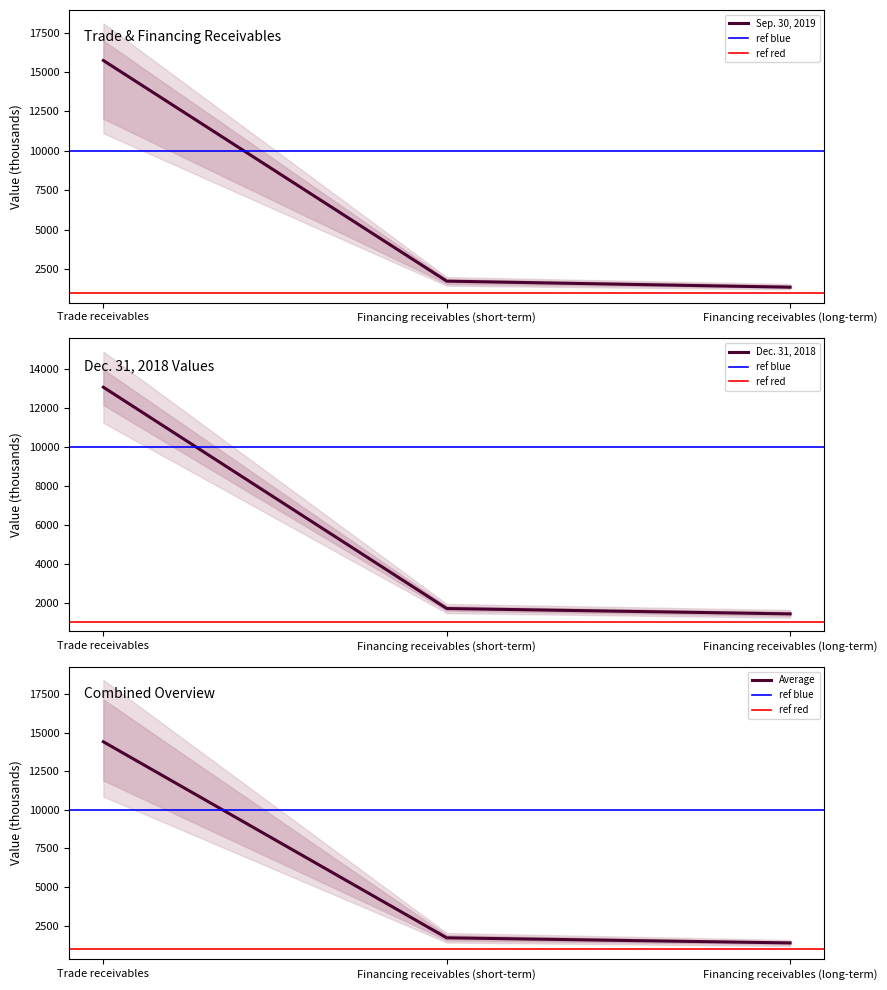

Which category has the highest value in the Sep. 30, 2019 series?

Trade receivables